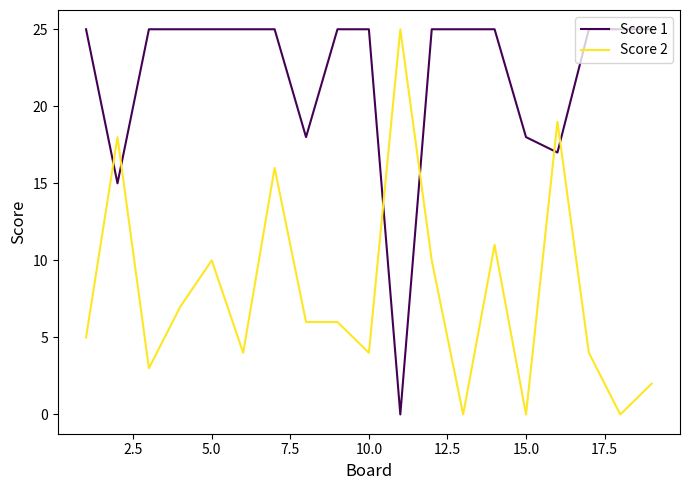

Rank the series by their average value, from lowest to highest.

Score 2, Score 1